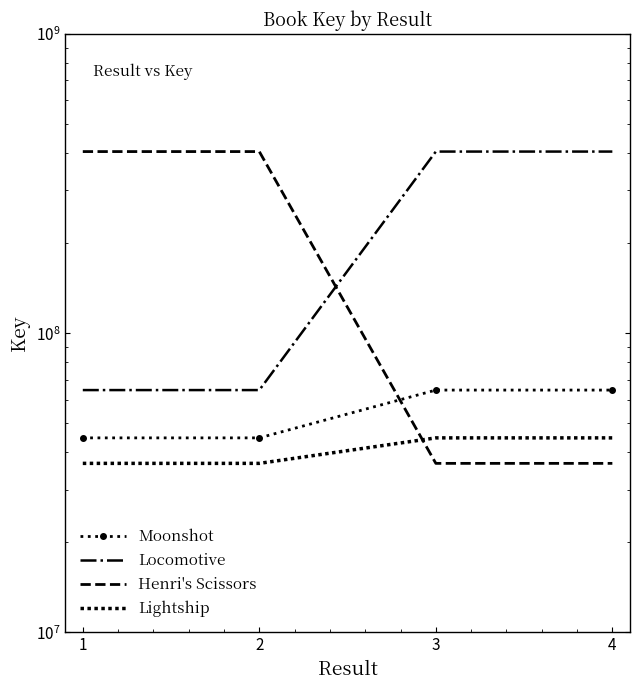

What is the greatest value displayed?

404562595